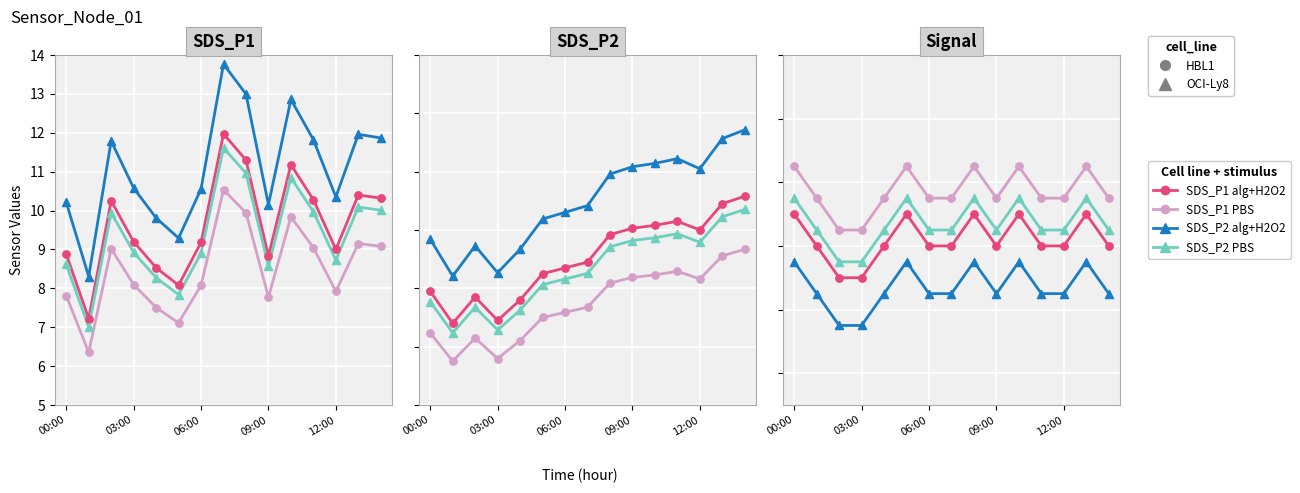

At which category is the sum across all series the highest?

00:00